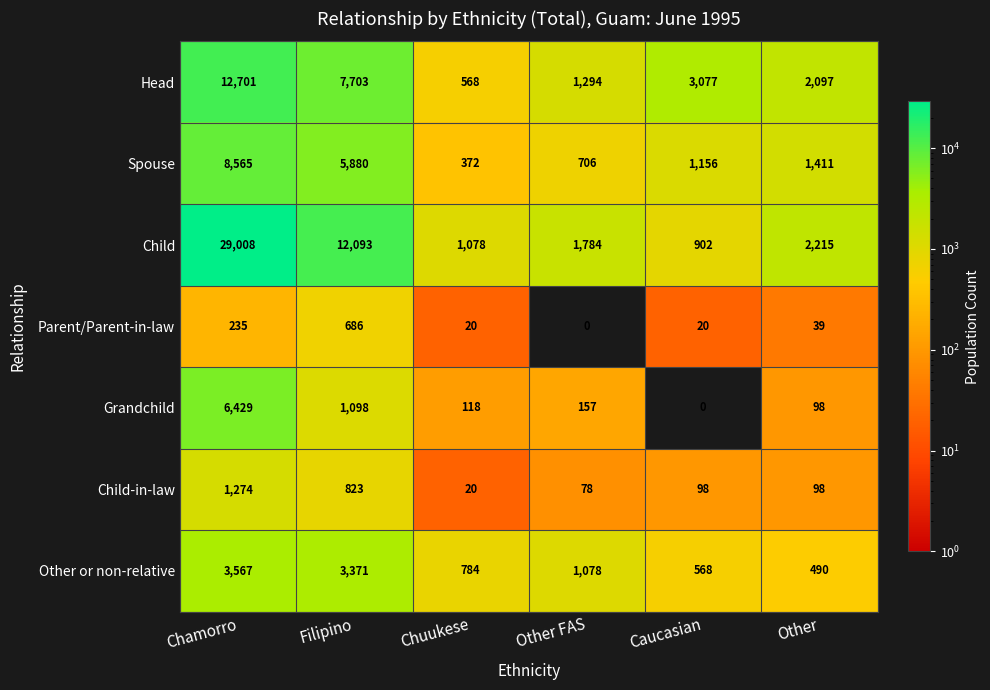

At how many categories does at least one series exceed 17171?

1